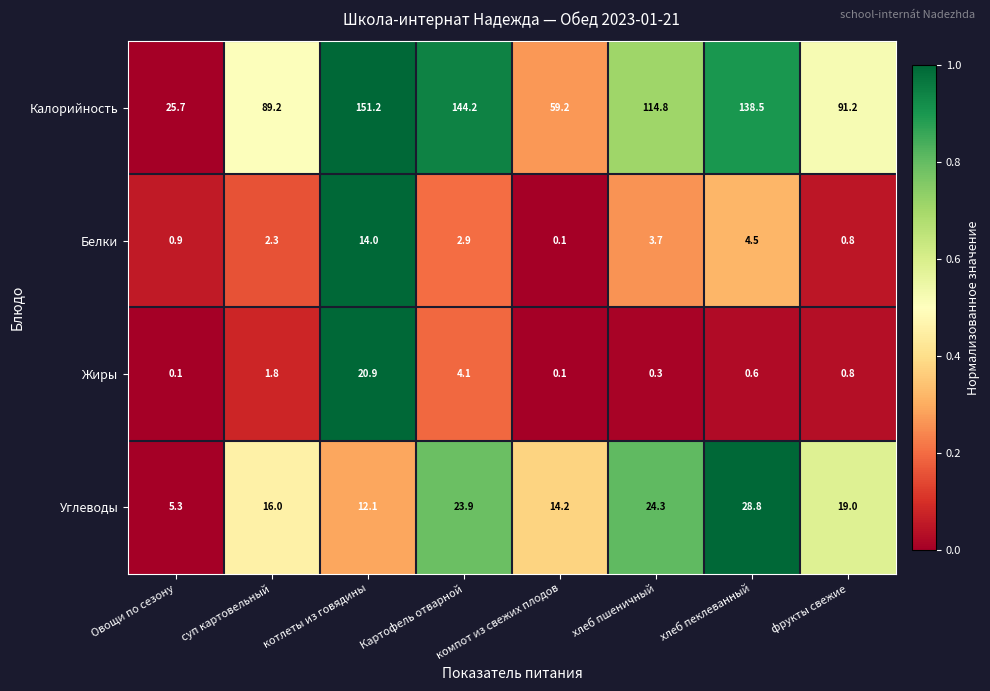

At which category is the sum across all series the highest?

котлеты из говядины